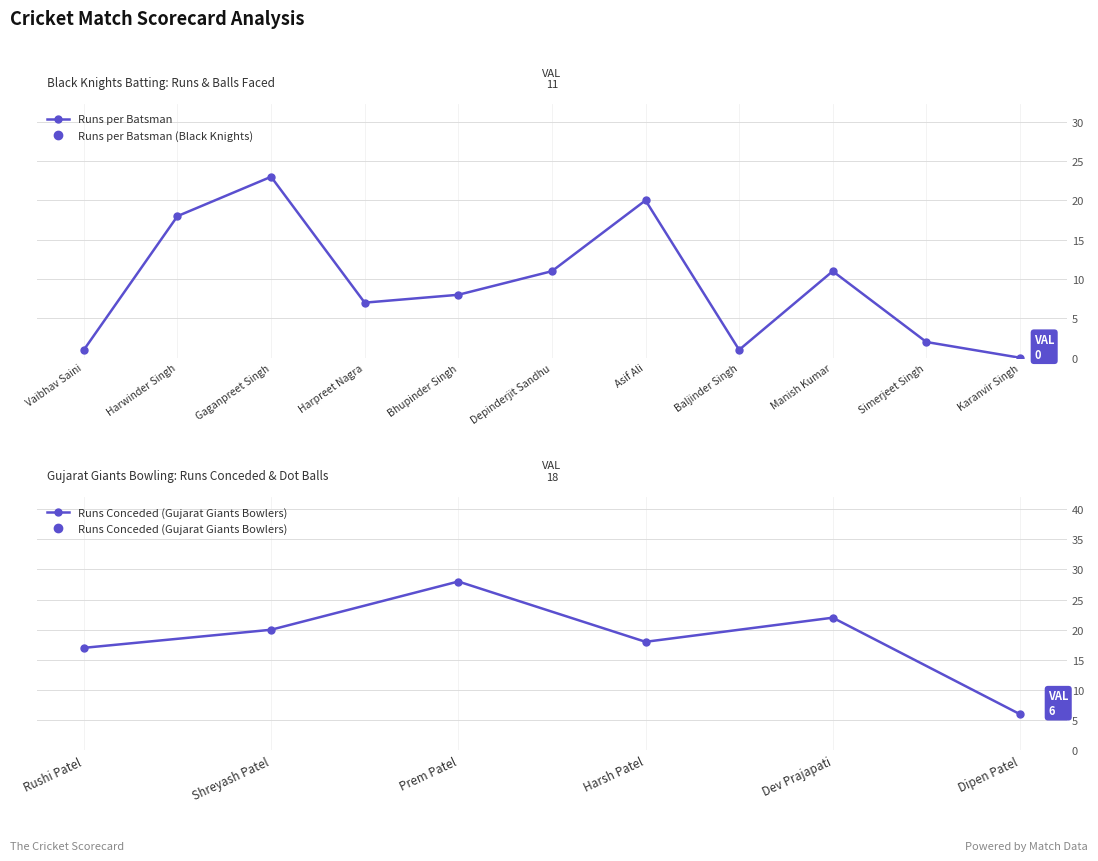

Is it true that the value at Karanvir Singh is 0?

True